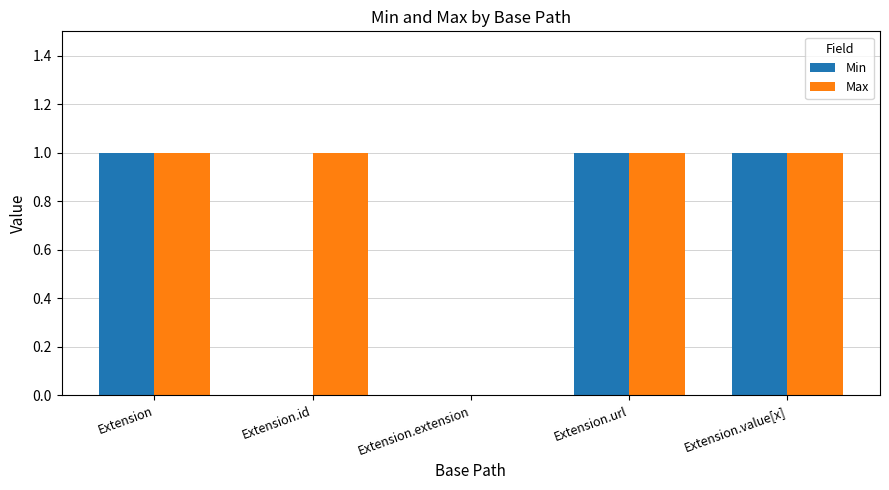

What is the total value across all series at Extension.value[x]?

2